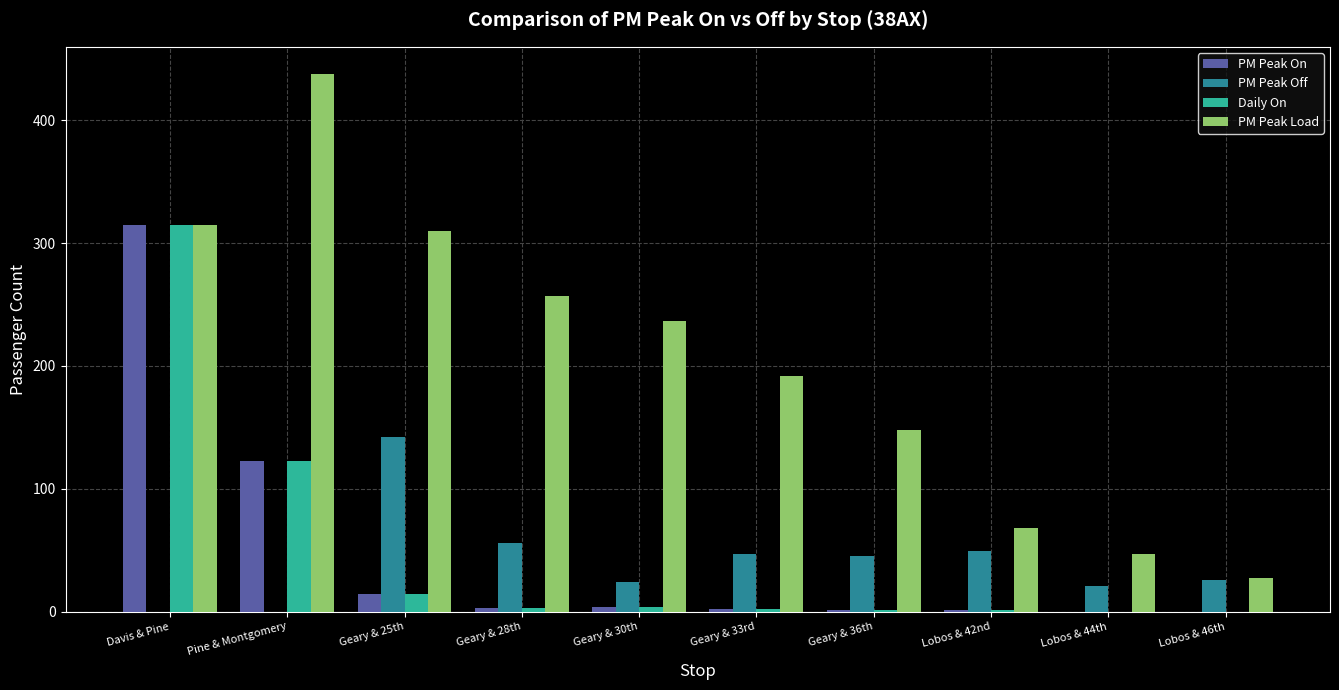

At which category is the sum across all series the highest?

Davis & Pine